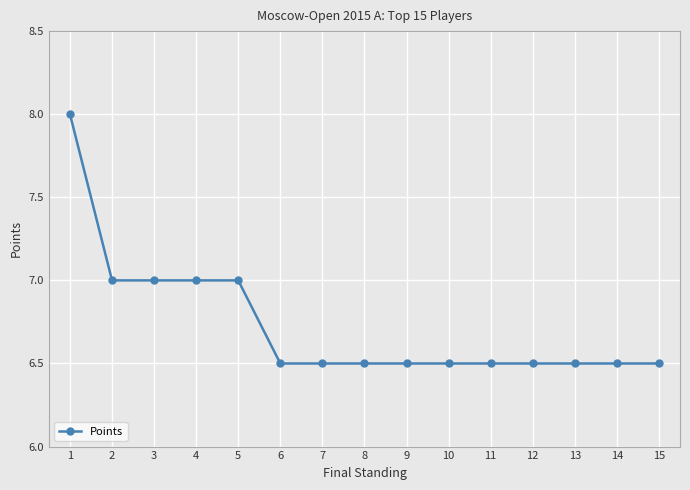

Reading right to left, list all the values displayed in this chart.

6.5	6.5	6.5	6.5	6.5	6.5	6.5	6.5	6.5	6.5	7.0	7.0	7.0	7.0	8.0